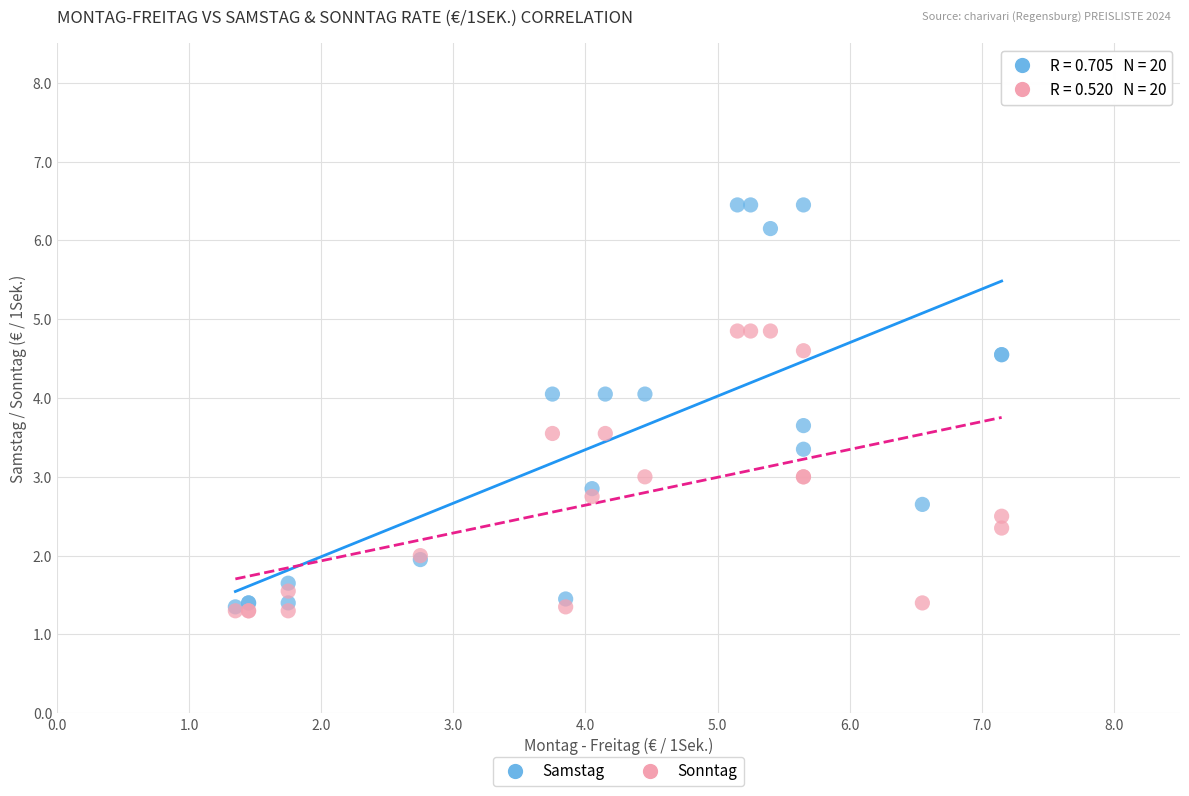

Which series has the widest spread of Y values?

Samstag